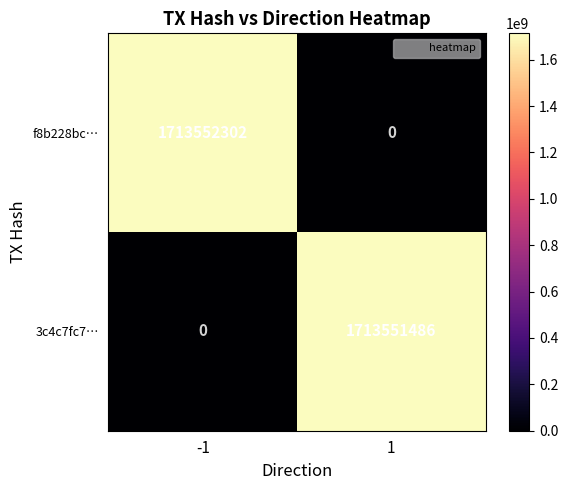

The value of f8b228bc… at 1 is -526170355. True or false?

False